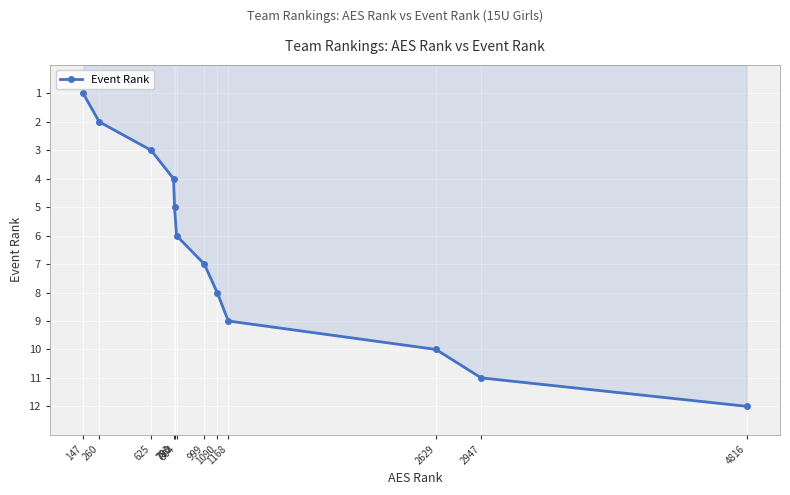

At which category does the chart reach its peak across all series?

4816